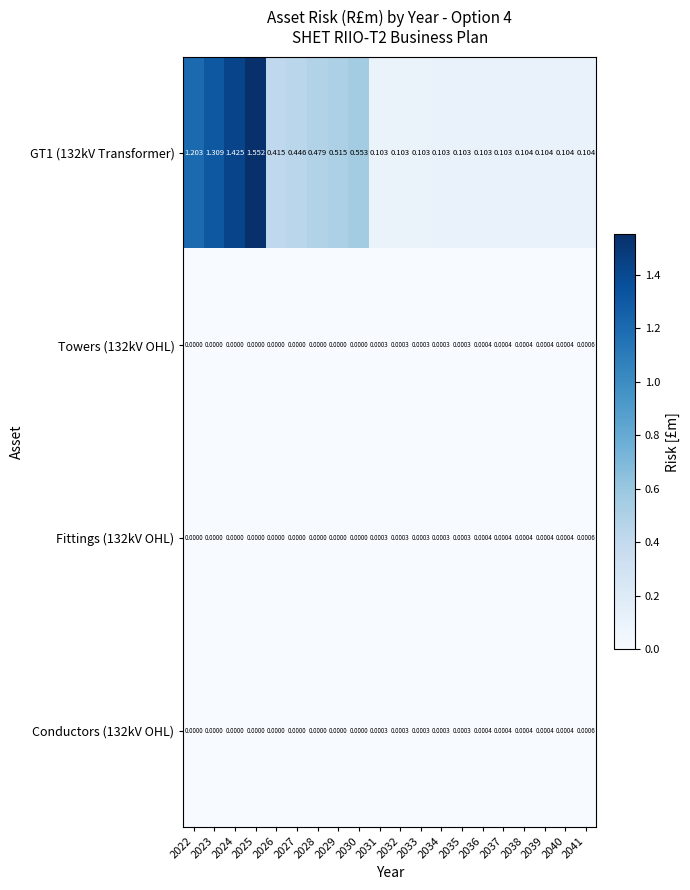

Is the value of Fittings (132kV OHL) at 2037 greater than the value of Conductors (132kV OHL) at 2032?

Yes